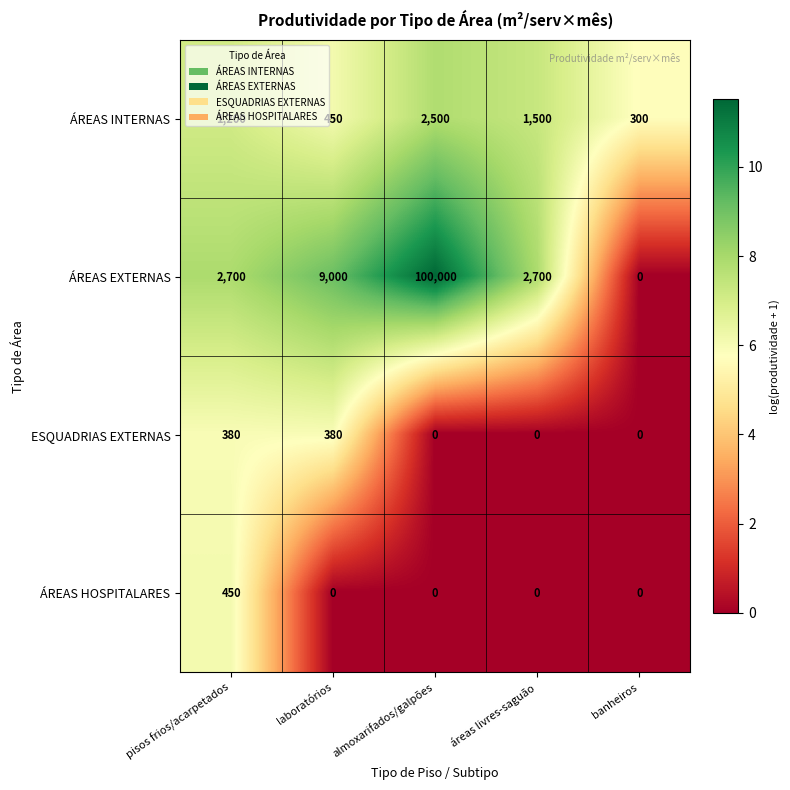

How many categories are shown in the chart?

5